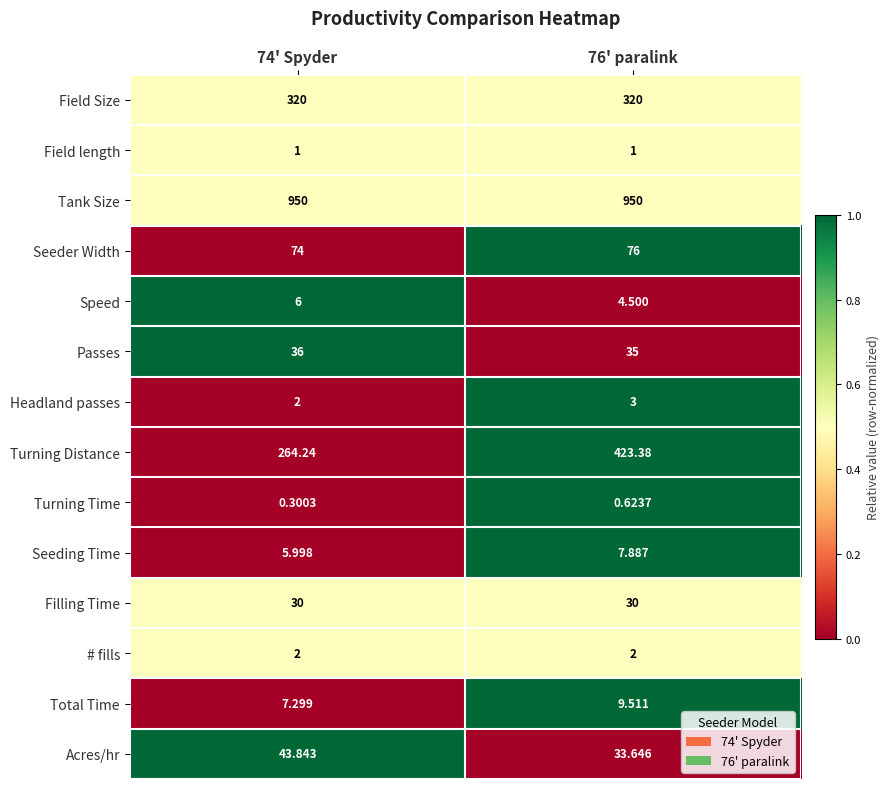

What is the total value across all series at 74' Spyder?

1742.7